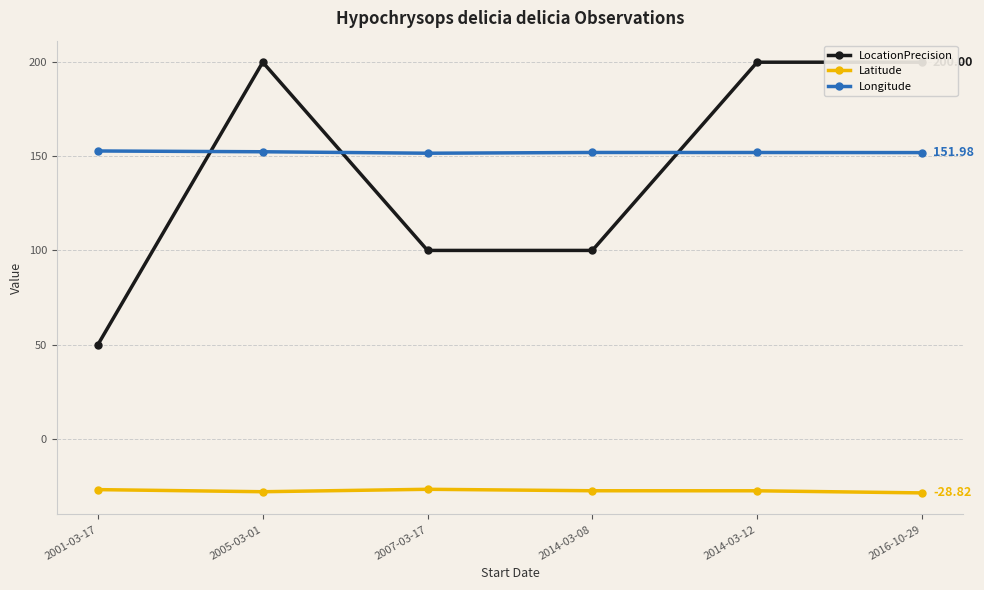

What position from the left is 2016-10-29?

6